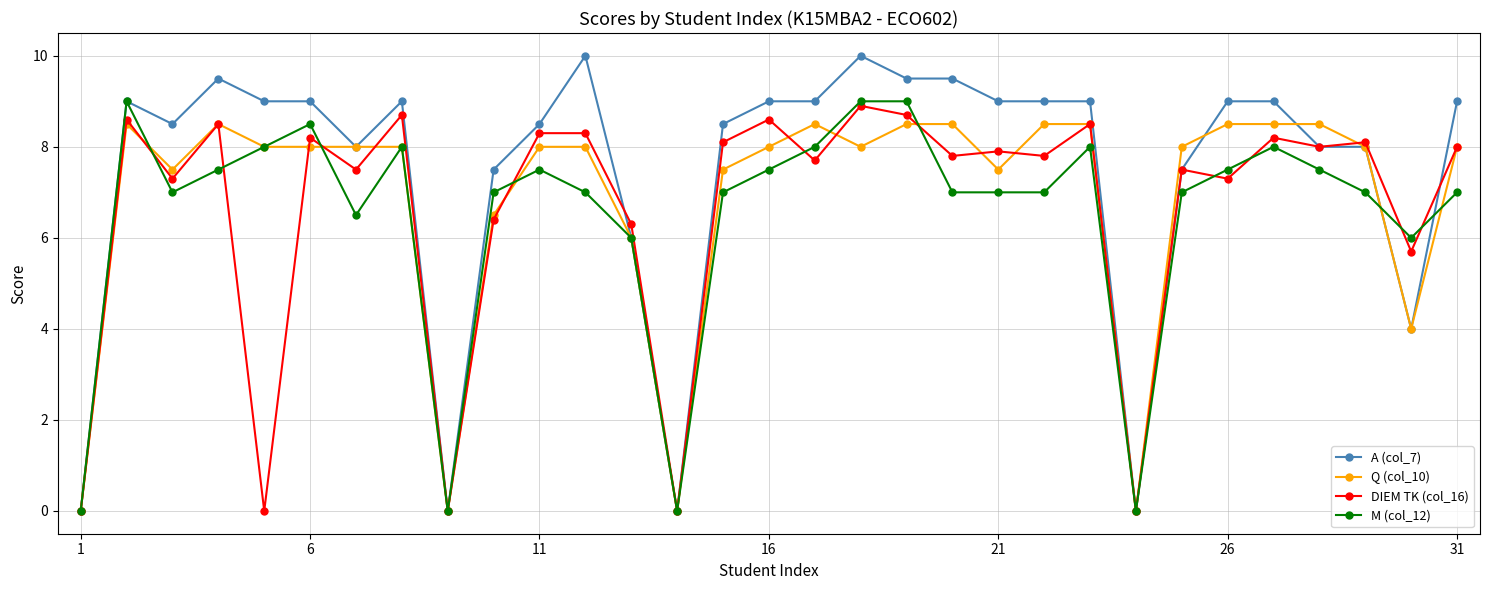

What is the greatest value displayed?

10.0